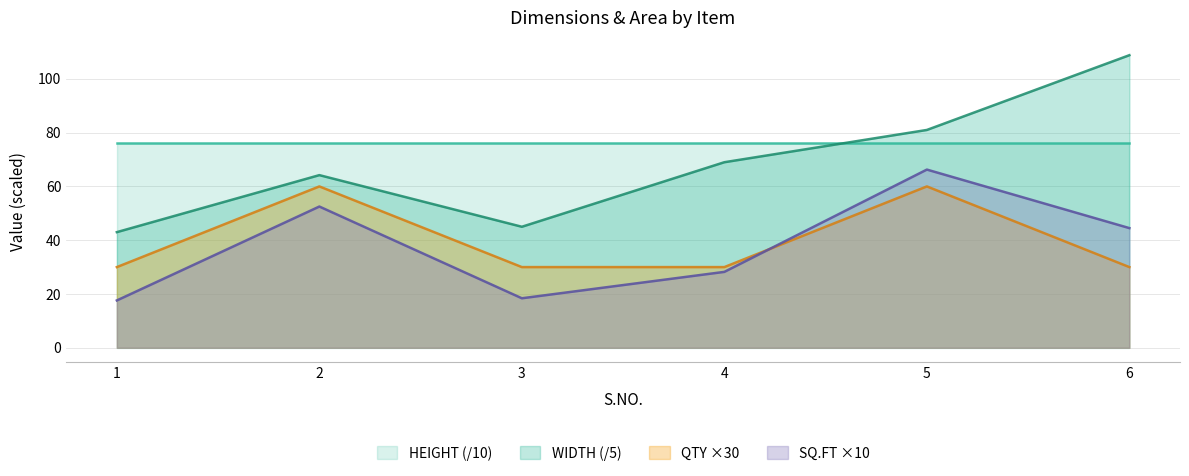

Which series has the largest total across all categories?

HEIGHT (/10)